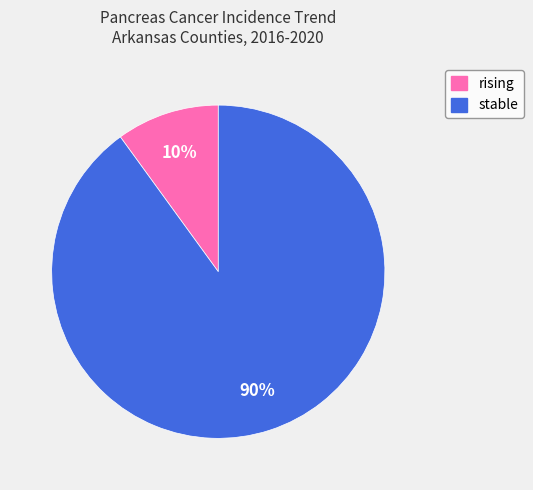

To the nearest percent, what percentage of the pie is stable?

90%